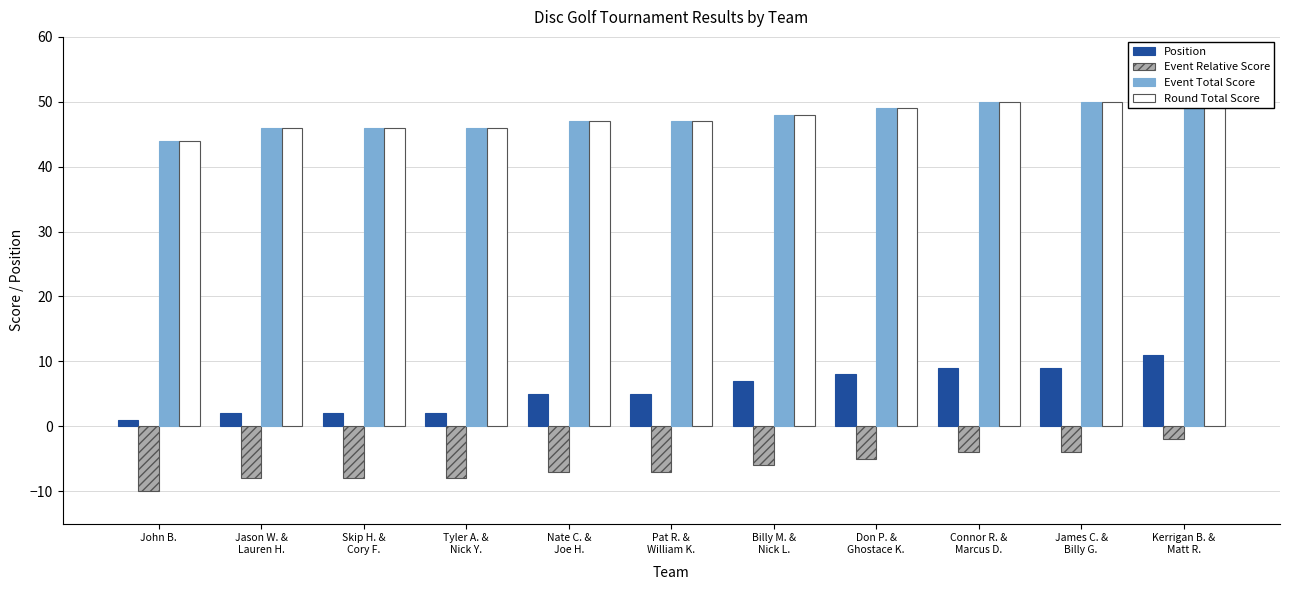

What is the average value of the Round Total Score series?

48